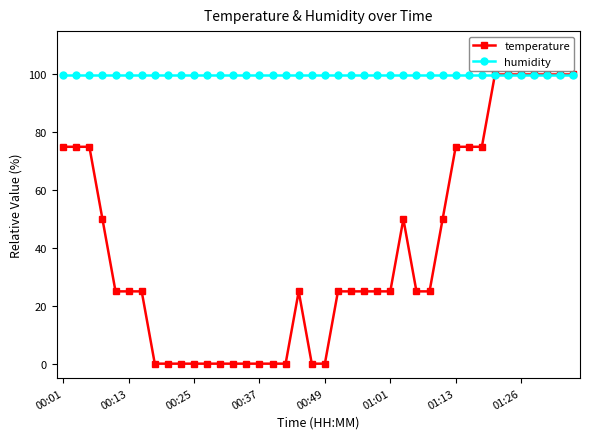

Rank the series by their average value, from lowest to highest.

temperature, humidity